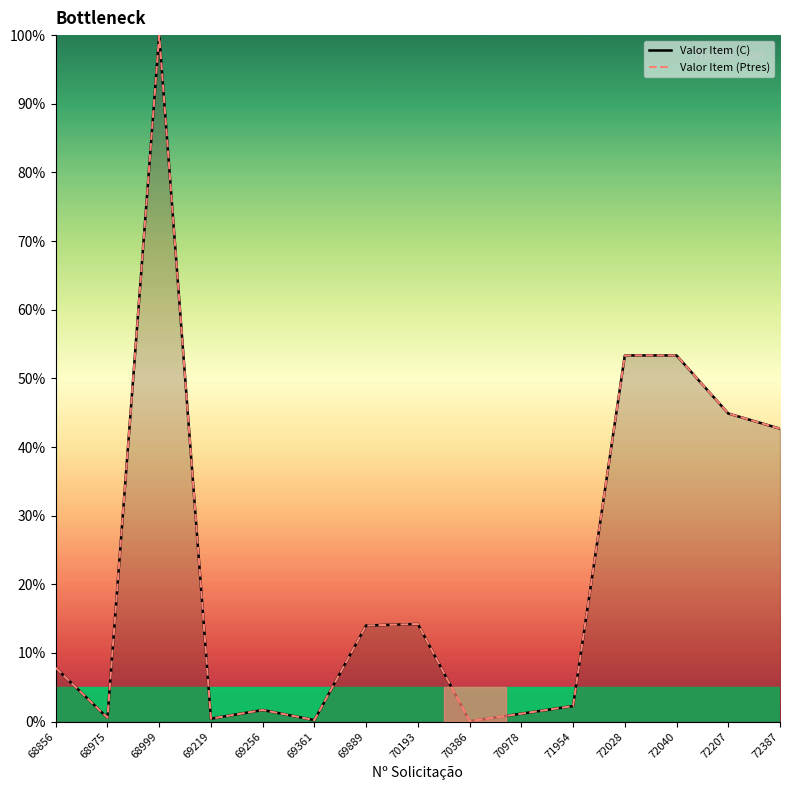

What is the sum of all Valor Item (Ptres) values?

336.7